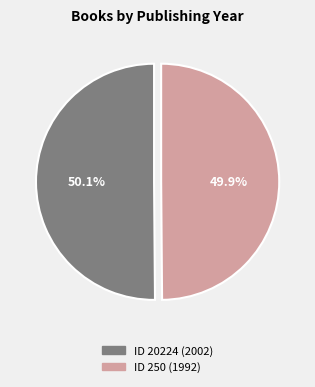

Is there a majority slice in this chart?

Yes